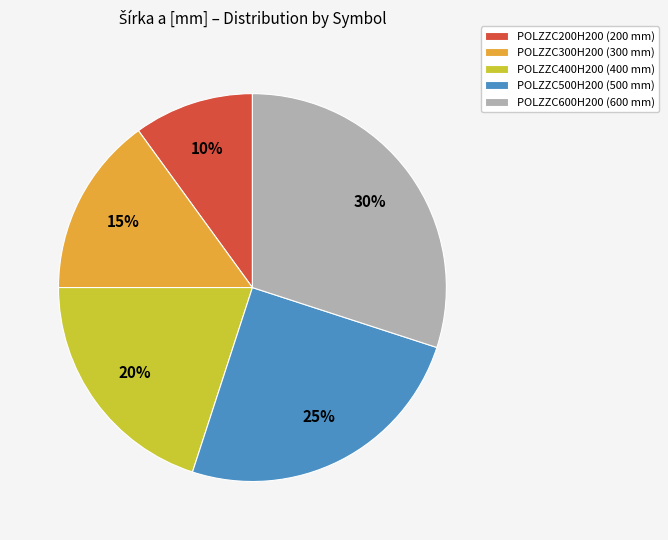

Between POLZZC200H200 and POLZZC300H200, which is larger?

POLZZC300H200